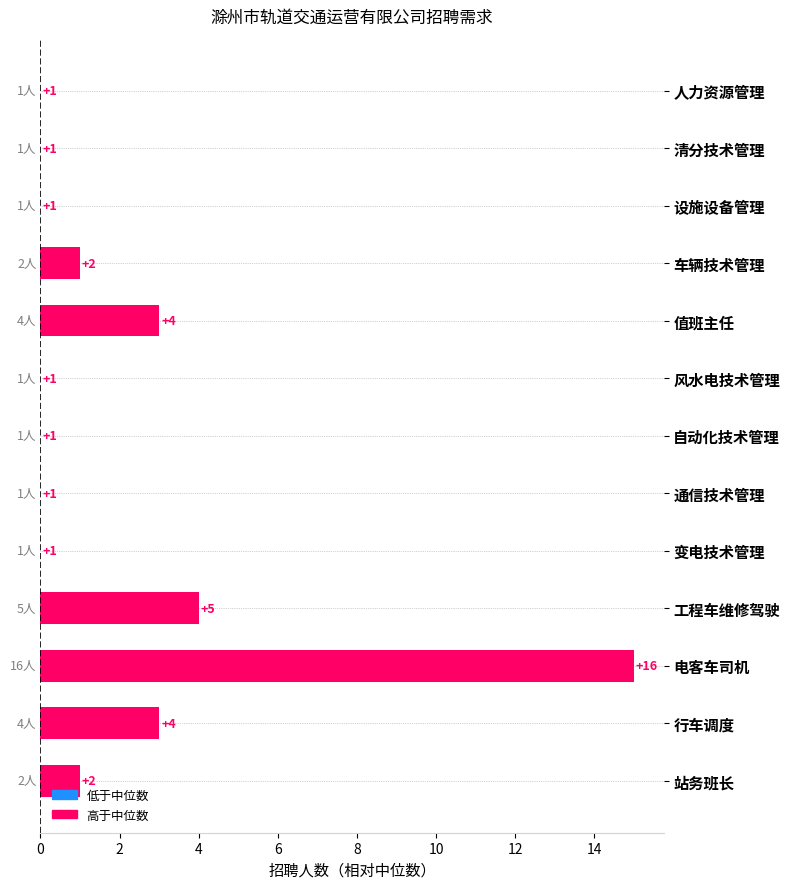

What is the maximum value shown in the chart?

15